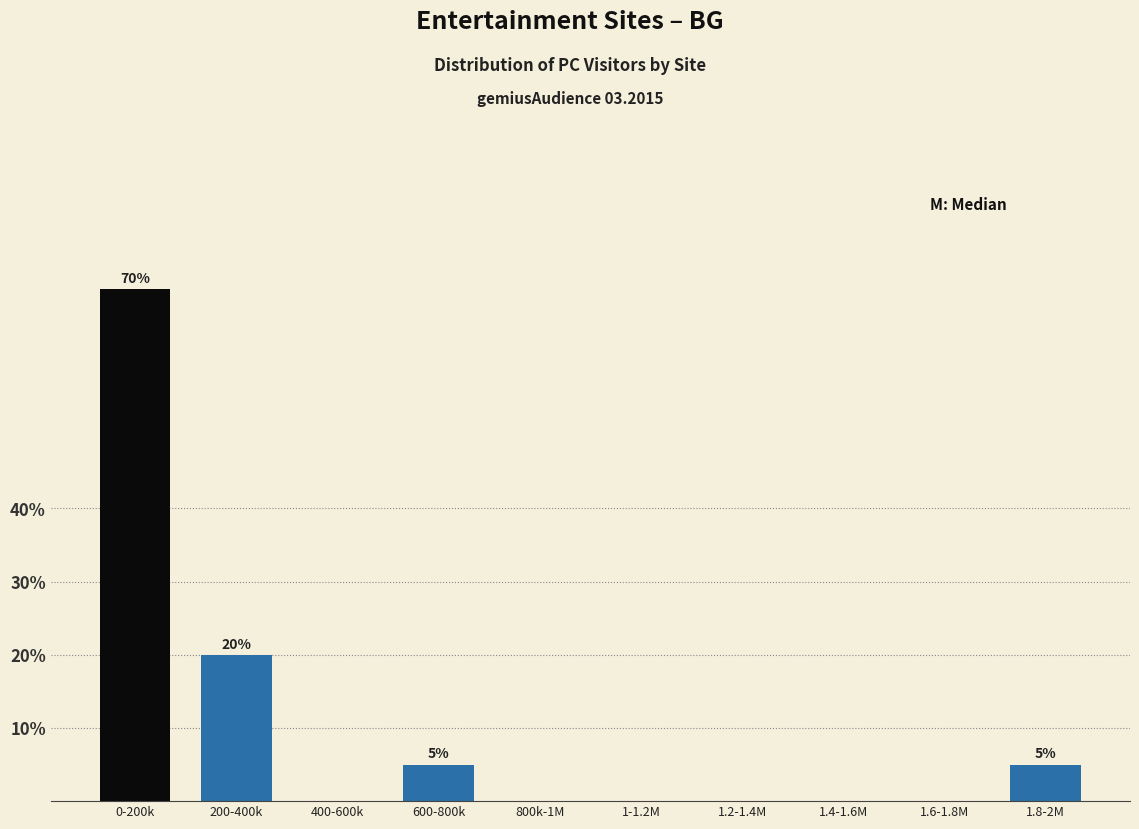

Reading left to right, extract all data points from this chart.

0-200k=70	200-400k=20	400-600k=0	600-800k=5	800k-1M=0	1-1.2M=0	1.2-1.4M=0	1.4-1.6M=0	1.6-1.8M=0	1.8-2M=5